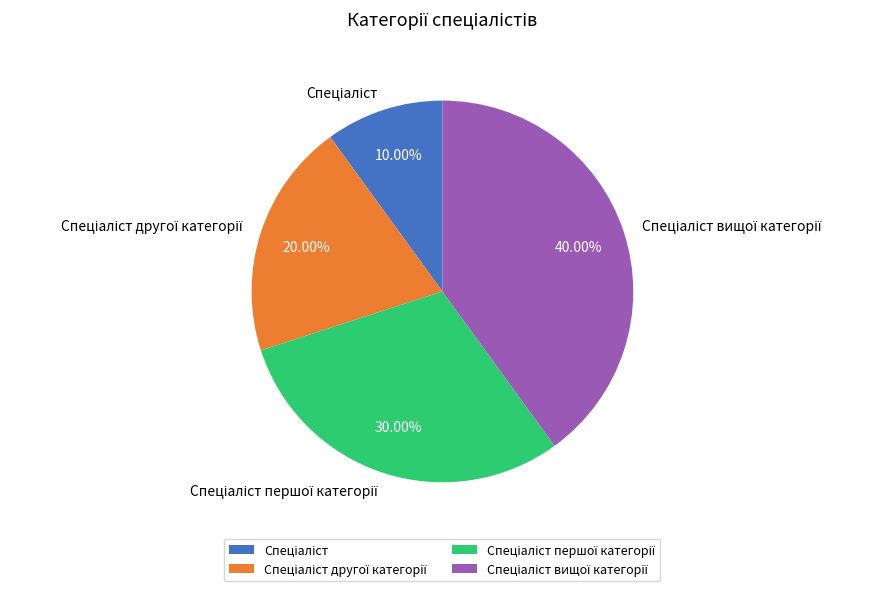

Is there any slice that represents more than half of the pie?

No